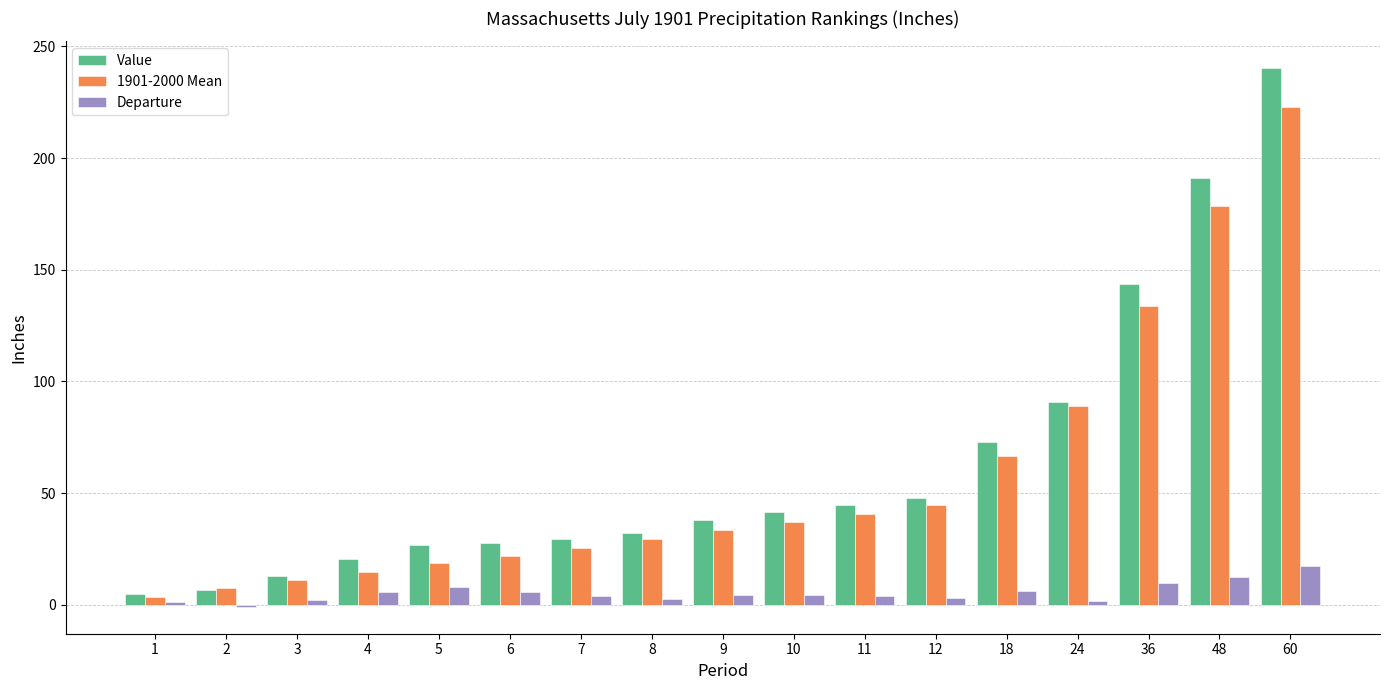

What is the greatest value displayed?

240.2